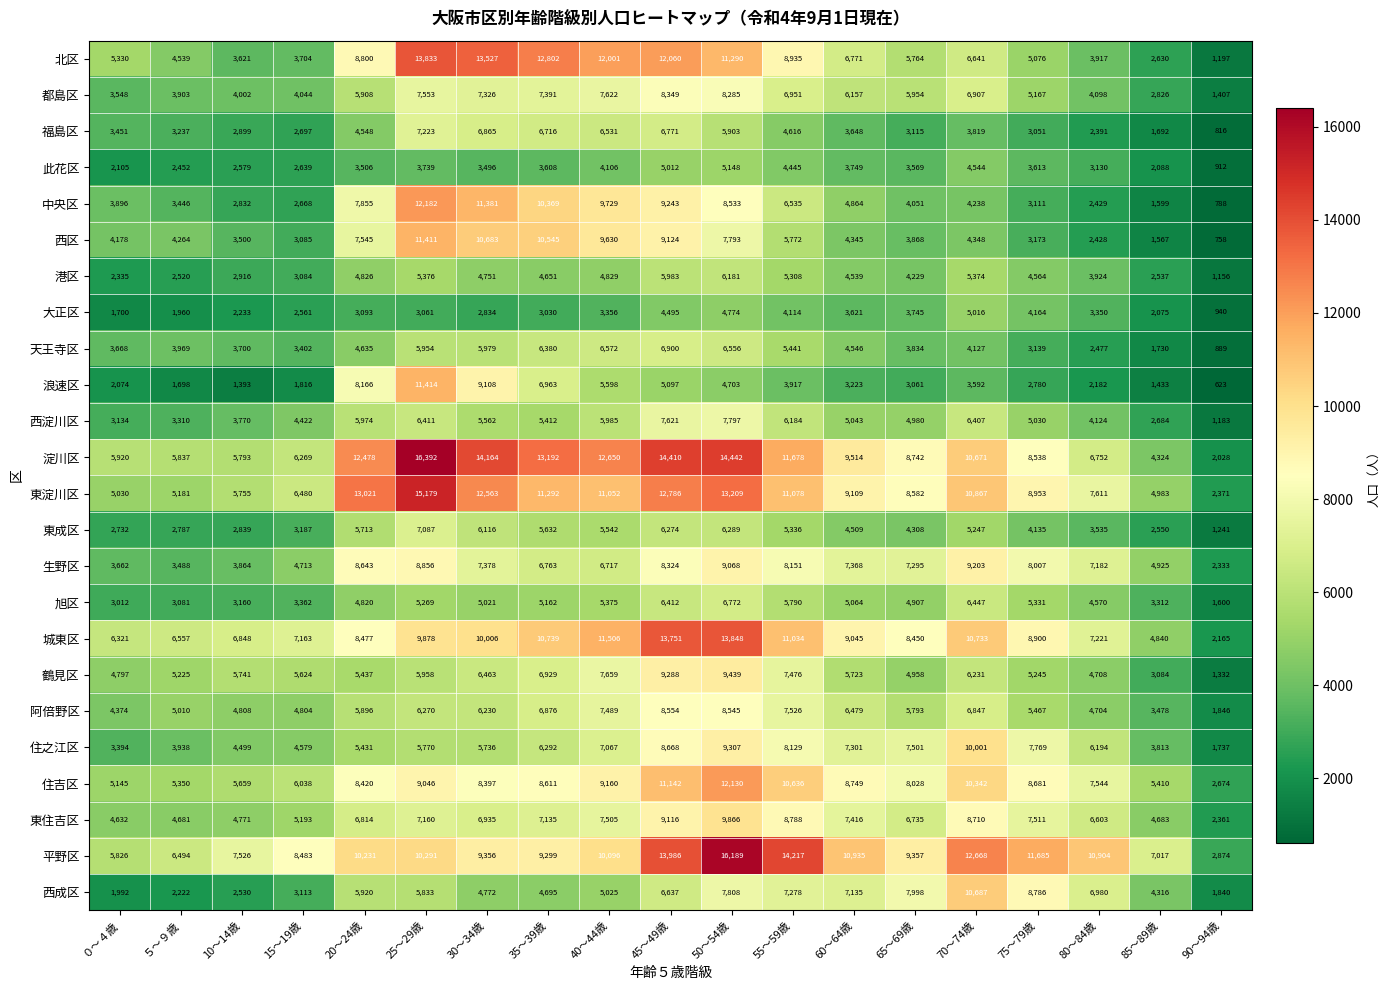

How many distinct data groups are displayed?

24